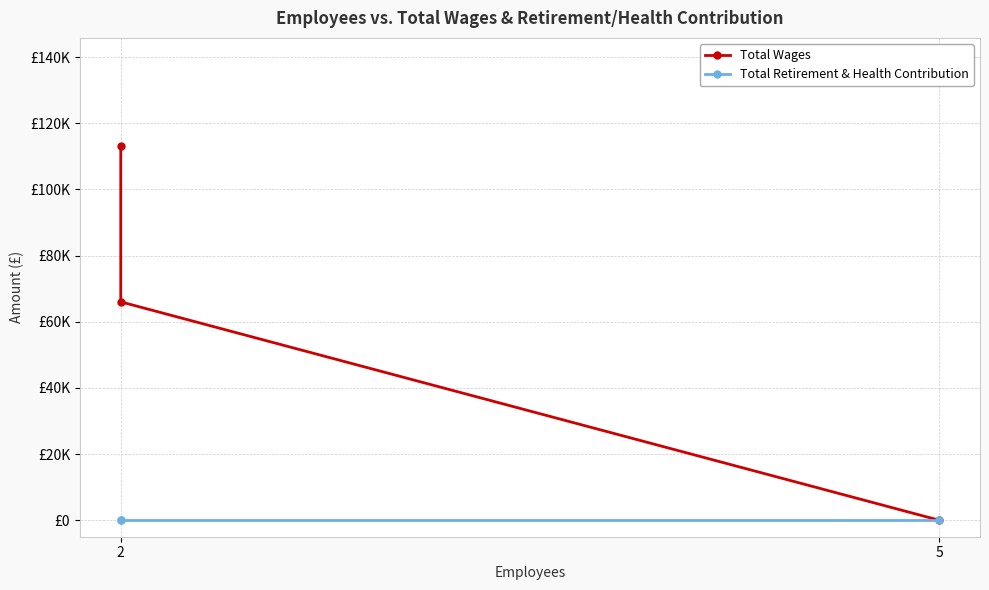

Which series has the largest total across all categories?

Total Wages